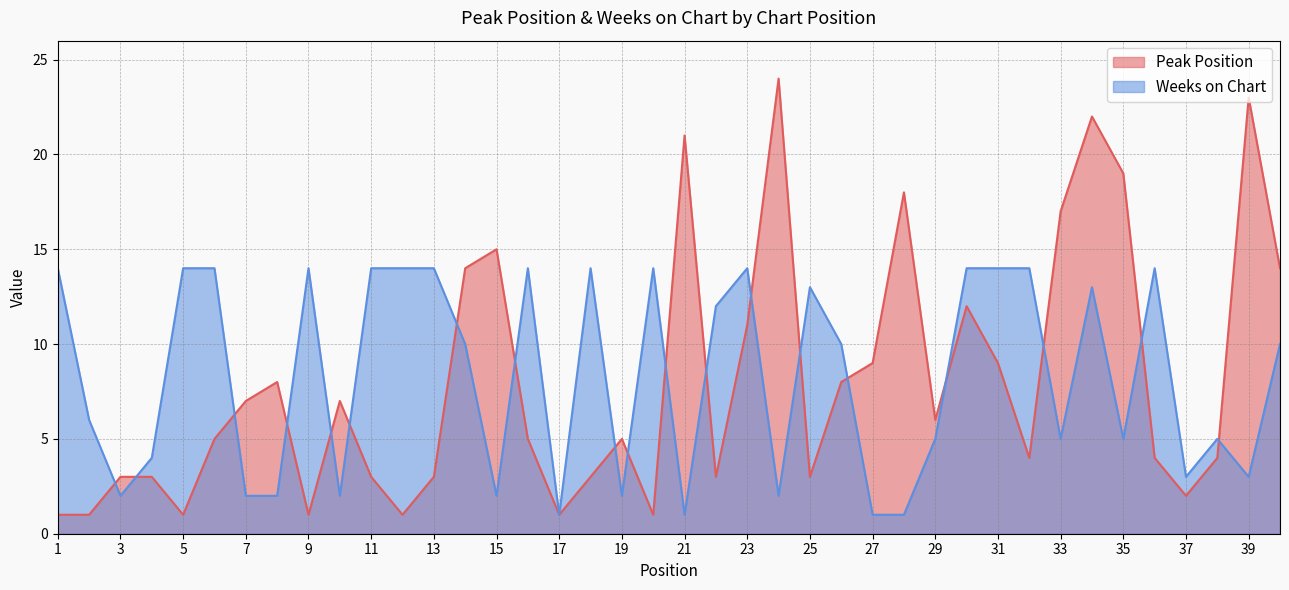

Between which two adjacent categories do Peak Position and Weeks on Chart first intersect?

2 and 3